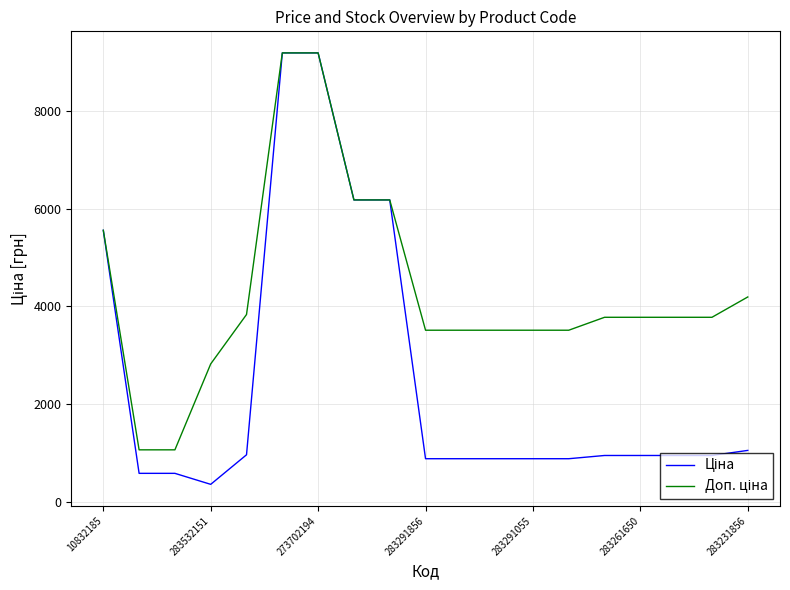

At which category does the chart reach its minimum across all series?

283532151